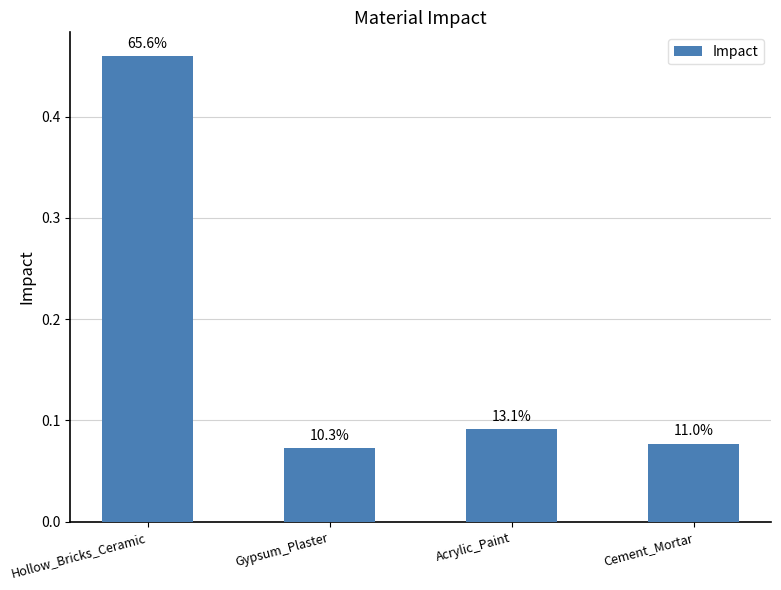

Reading left to right, what are all the values shown in this chart?

0.5	0.1	0.1	0.1